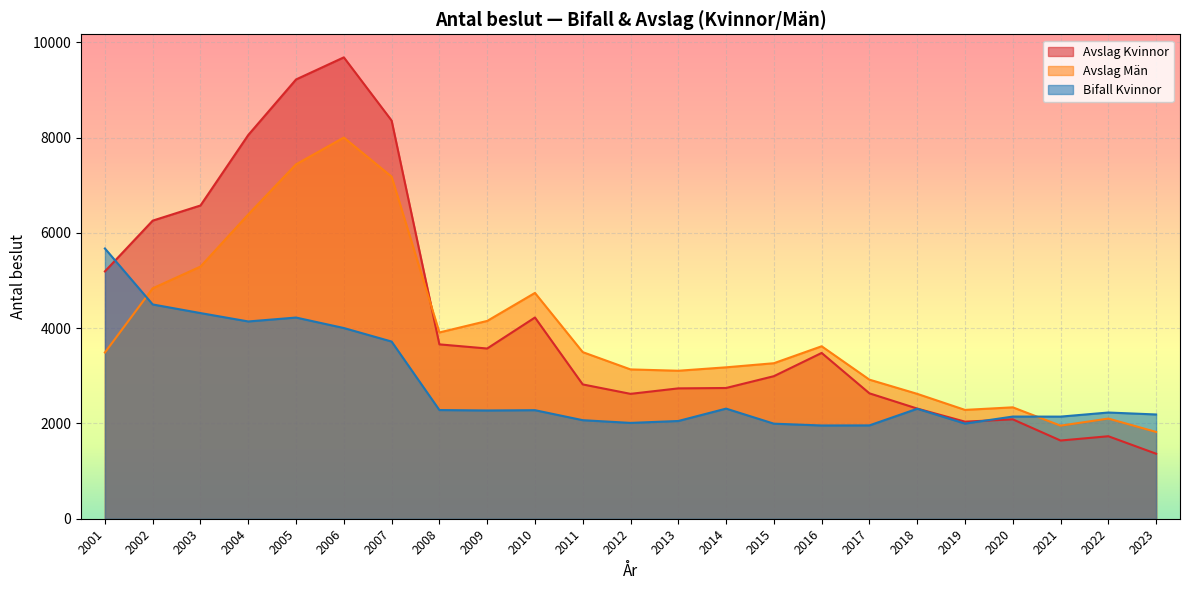

Between which two adjacent categories do Avslag Män and Avslag Kvinnor first intersect?

2007 and 2008